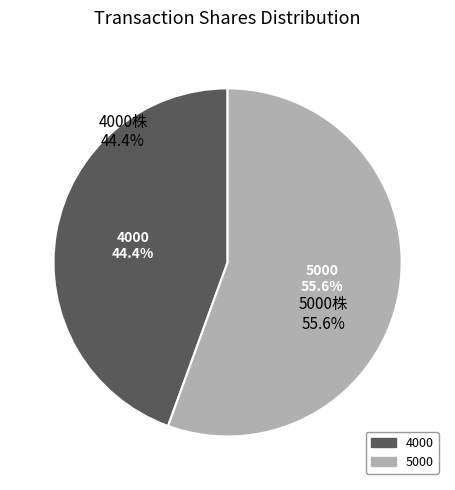

What portion of the pie excludes 5000?

44.4%